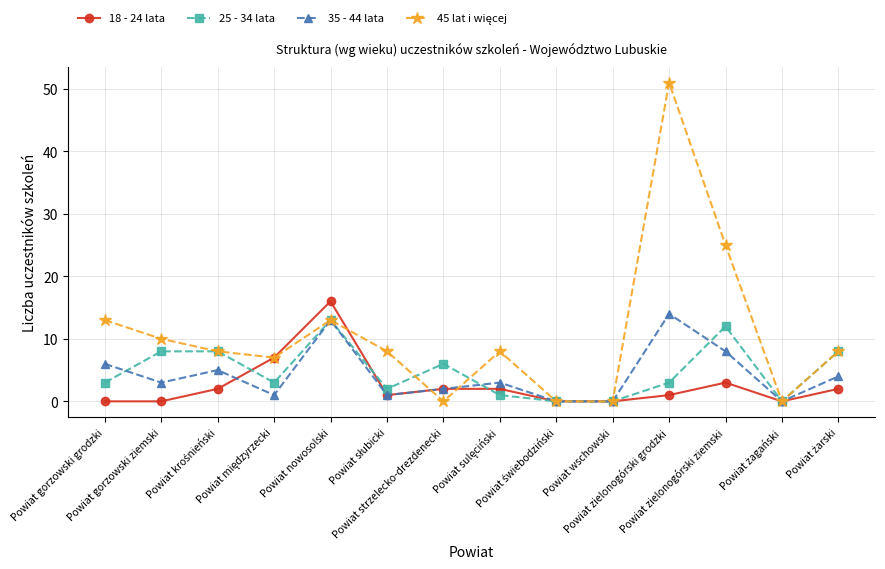

At how many categories does at least one series exceed 15?

3